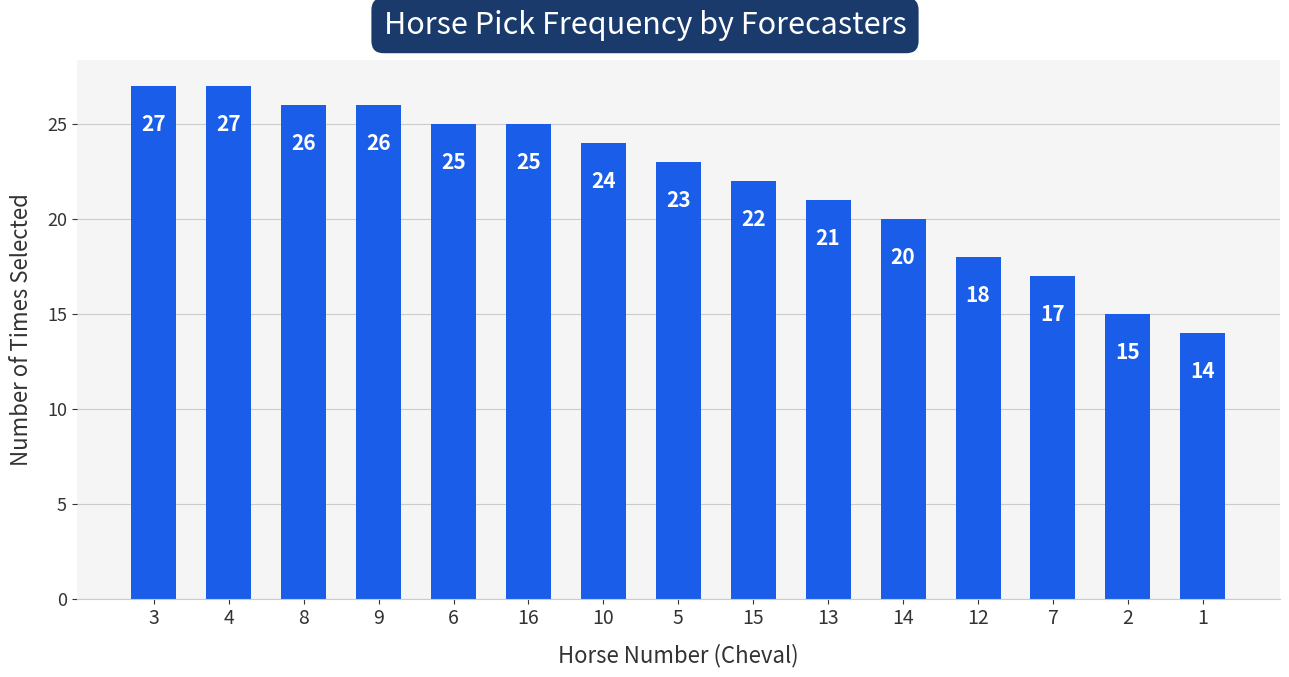

At which category does the chart reach its minimum across all series?

1